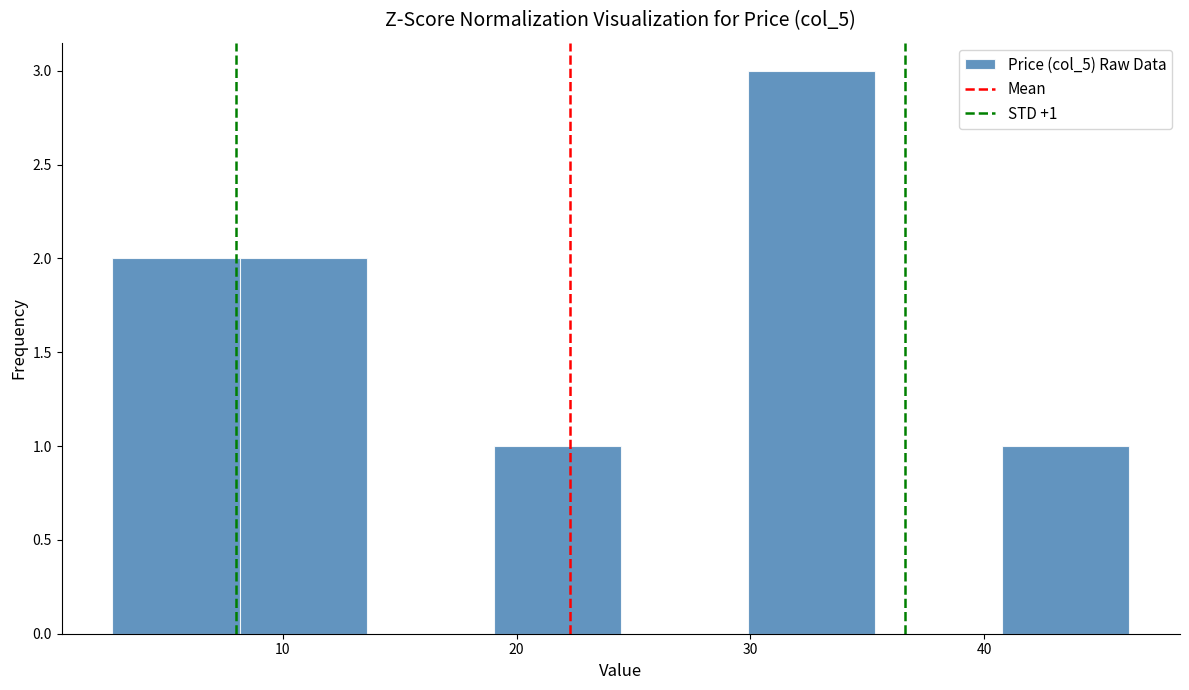

Which range on the x-axis has the tallest bar?

30 to 35